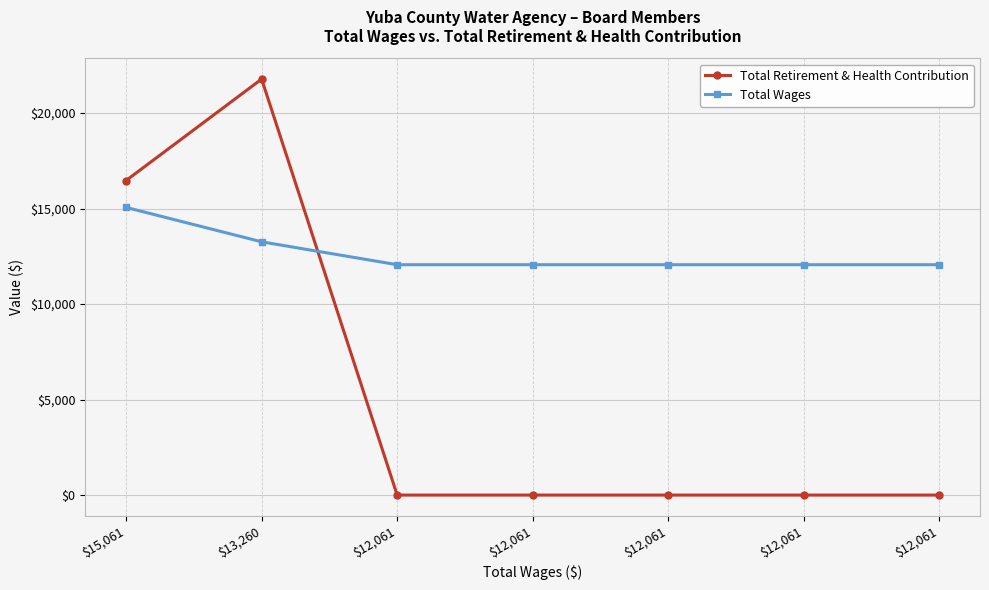

List the series in order of their overall mean, lowest first.

Total Retirement & Health Contribution, Total Wages